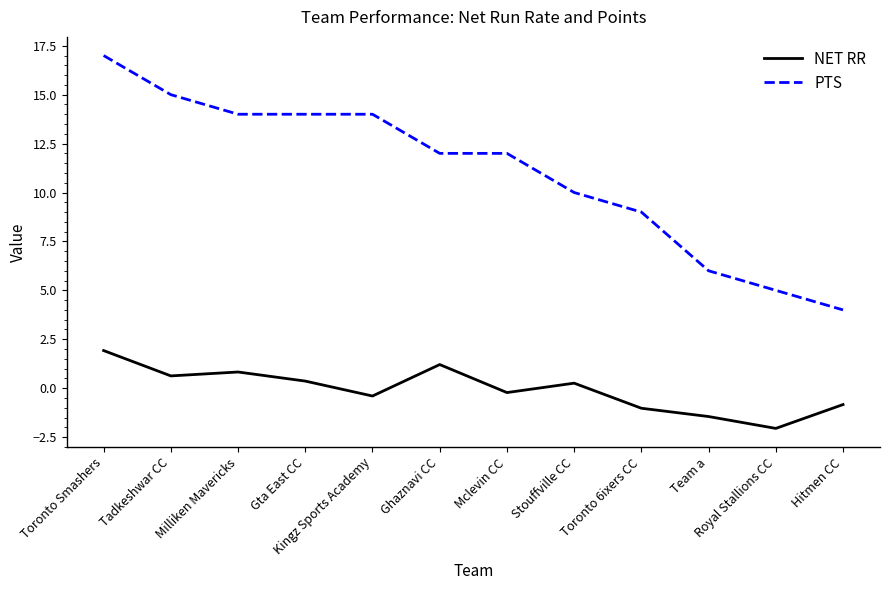

True or false: PTS and NET RR cross at least once.

False